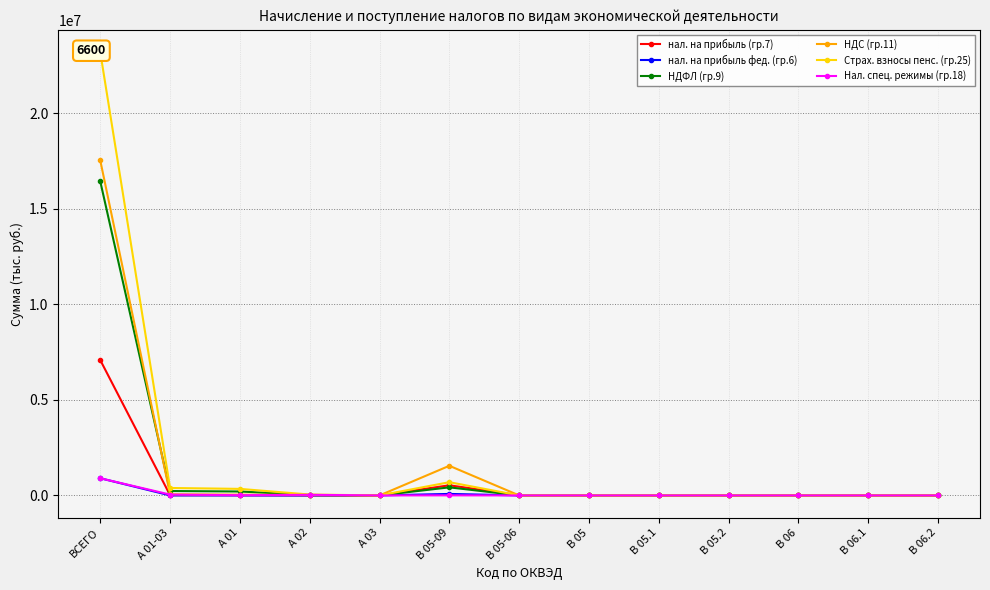

After their last crossing, which series has the higher values: НДФЛ (гр.9) or Нал. спец. режимы (гр.18)?

НДФЛ (гр.9)